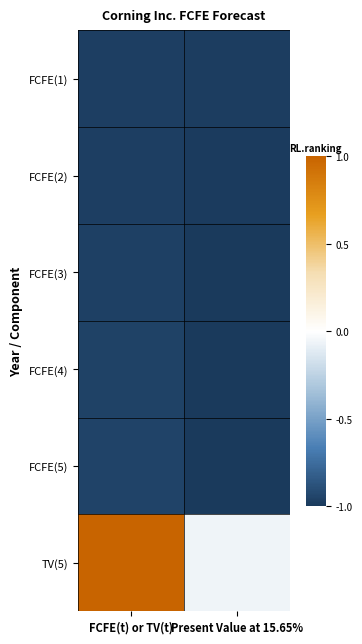

Rank the series at Present Value at 15.65% from highest to lowest value.

TV(5), FCFE(1), FCFE(2), FCFE(3), FCFE(4), FCFE(5)